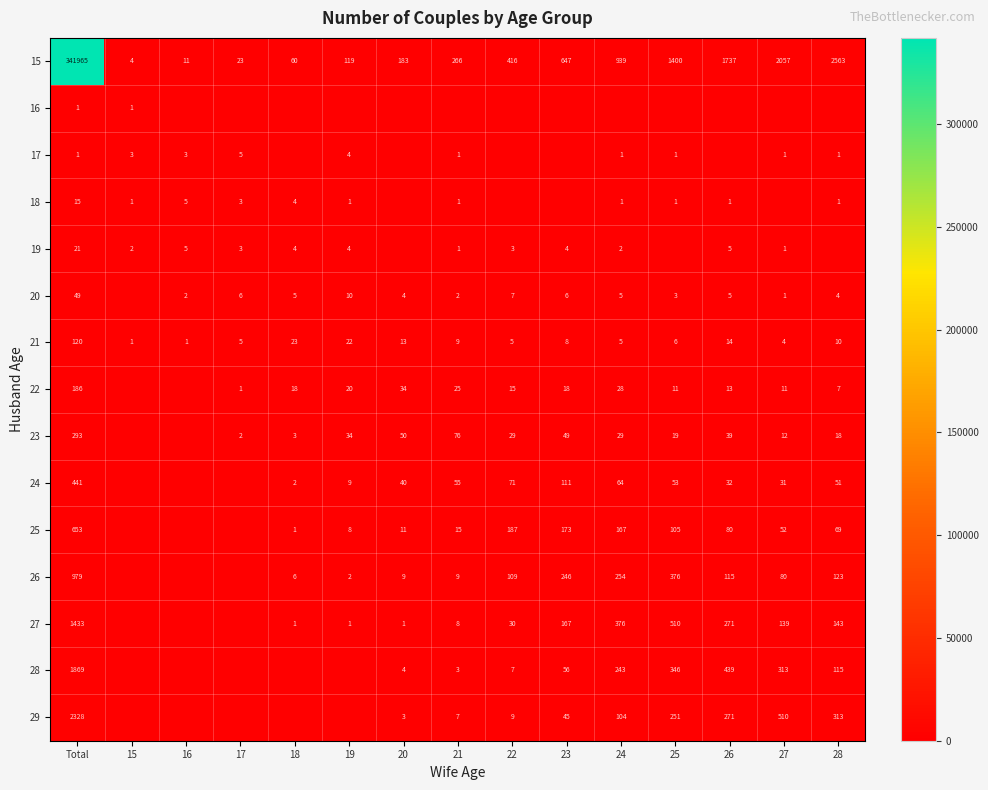

What is the sum of the 27 values at 20 and 23?

168